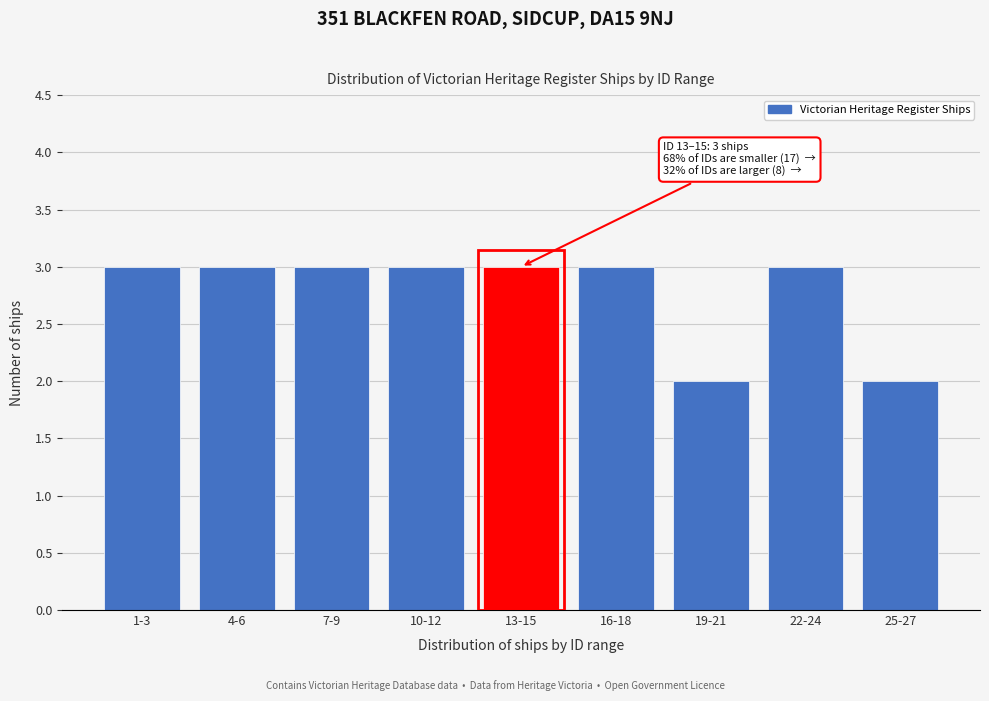

Reading left to right, what are all the values shown in this chart?

1-3=3	4-6=3	7-9=3	10-12=3	13-15=3	16-18=3	19-21=2	22-24=3	25-27=2